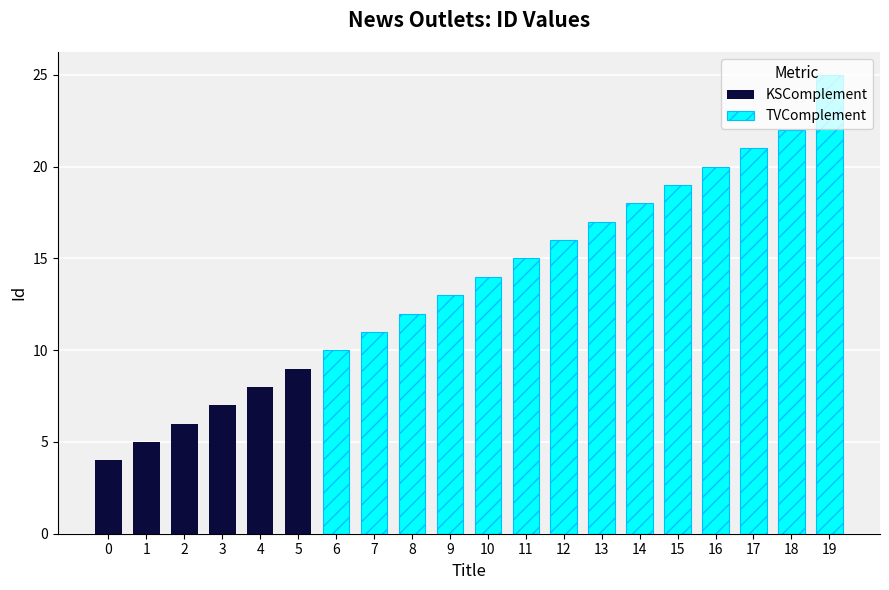

What is the approximate value of KSComplement at 0?

4